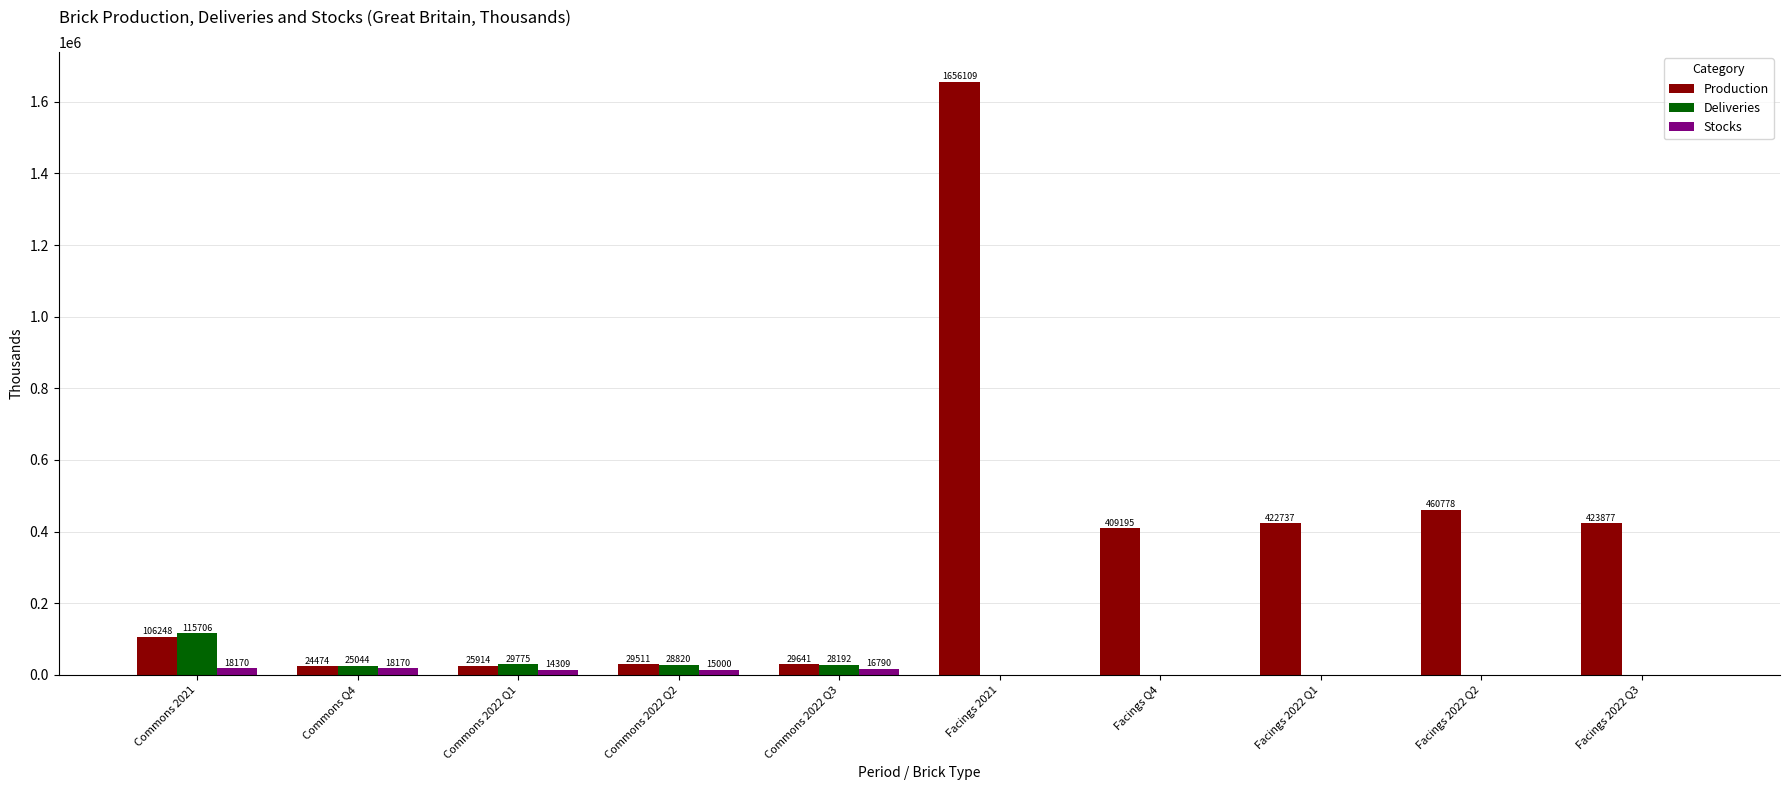

Does the chart contain stacked bars?

No